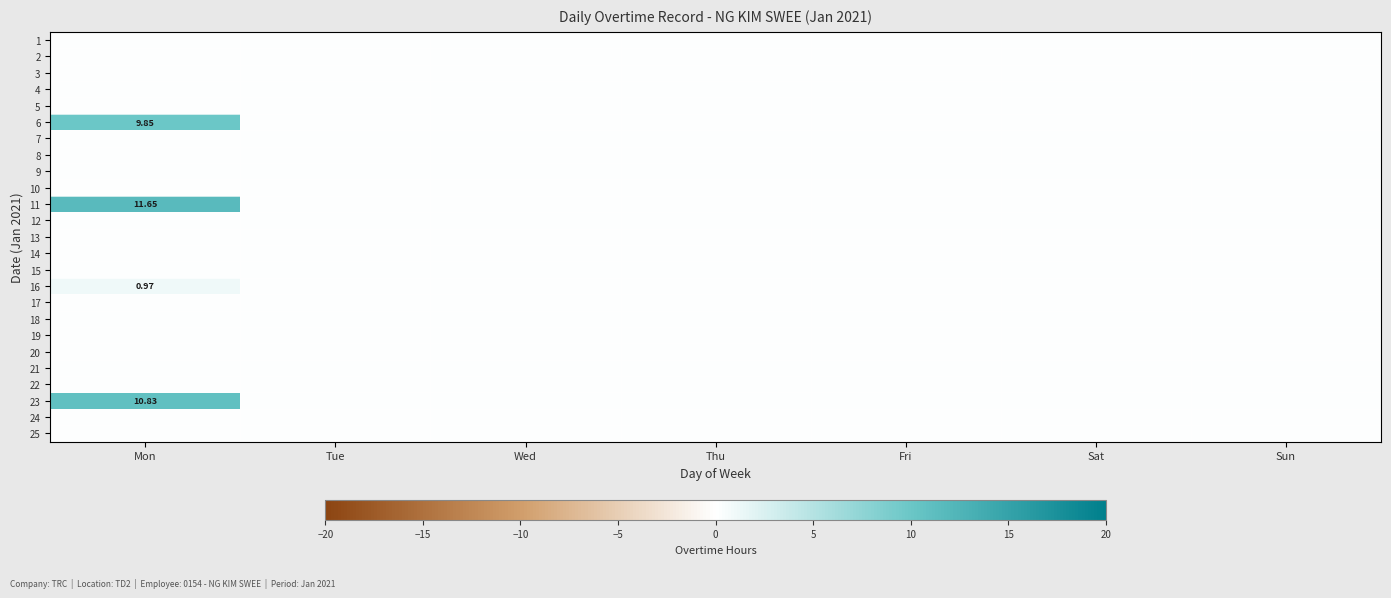

At which label is 20 closest to 0?

Mon